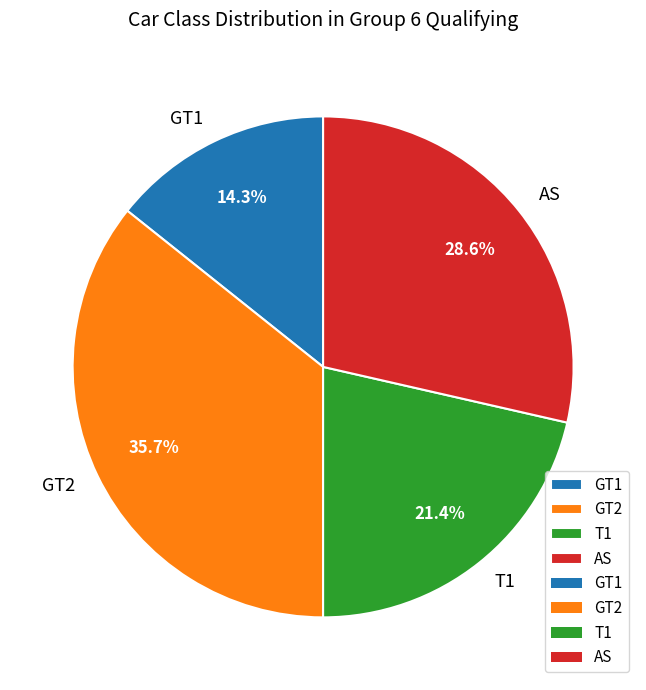

Between GT1 and GT2, which is larger?

GT2